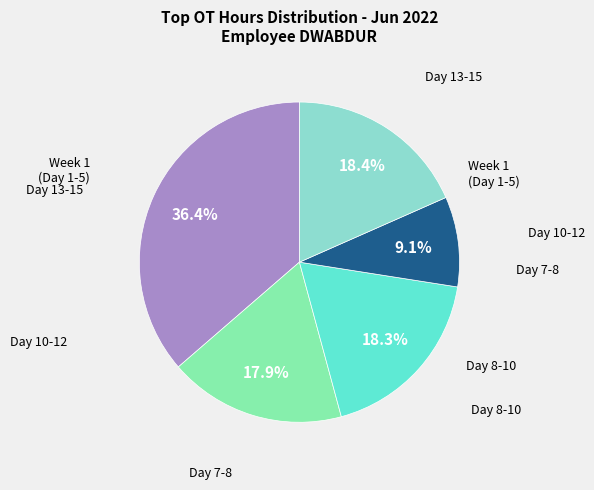

Is there any slice that represents more than half of the pie?

No